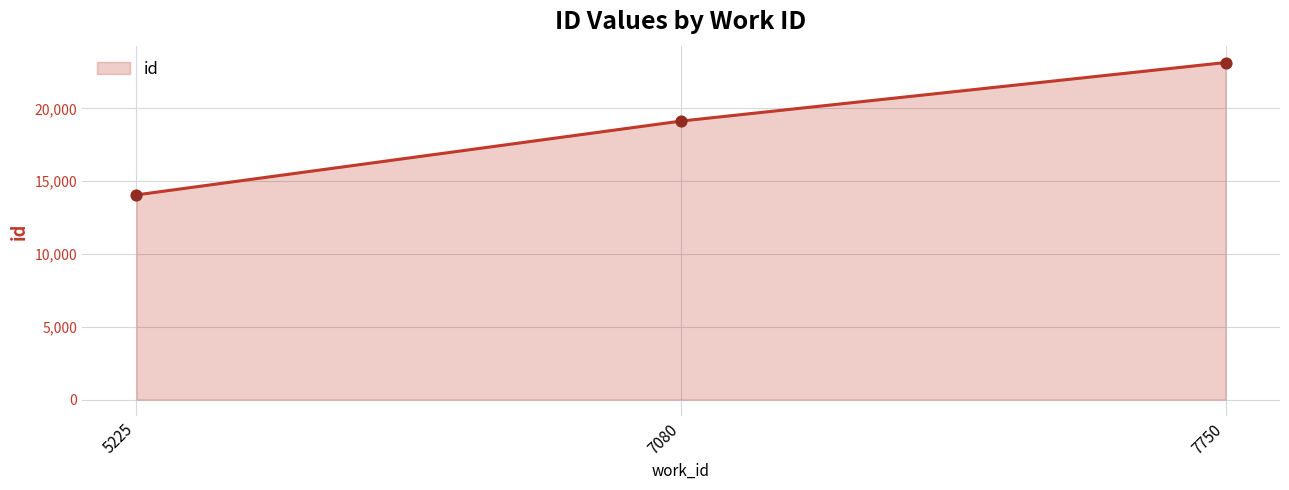

Which has a higher value, 7750 or 5225?

7750